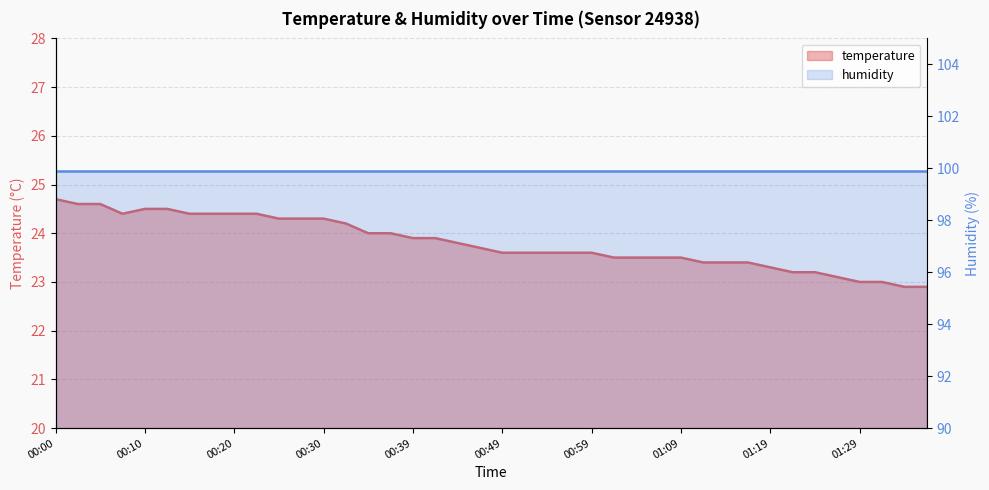

What is the label of the 15th point from the right?

01:01